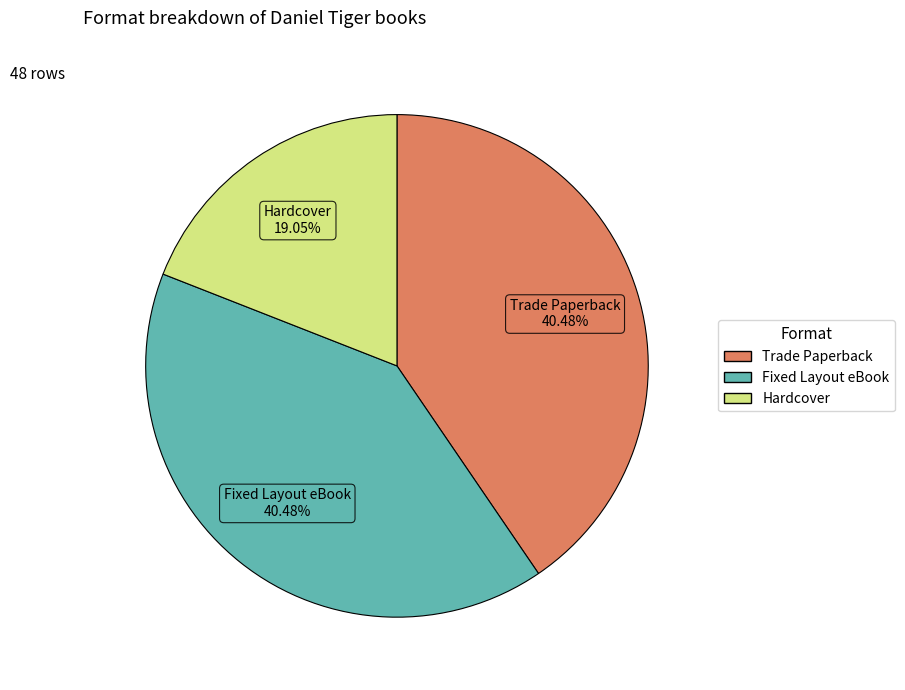

What portion of the pie excludes Fixed Layout eBook?

59.5%